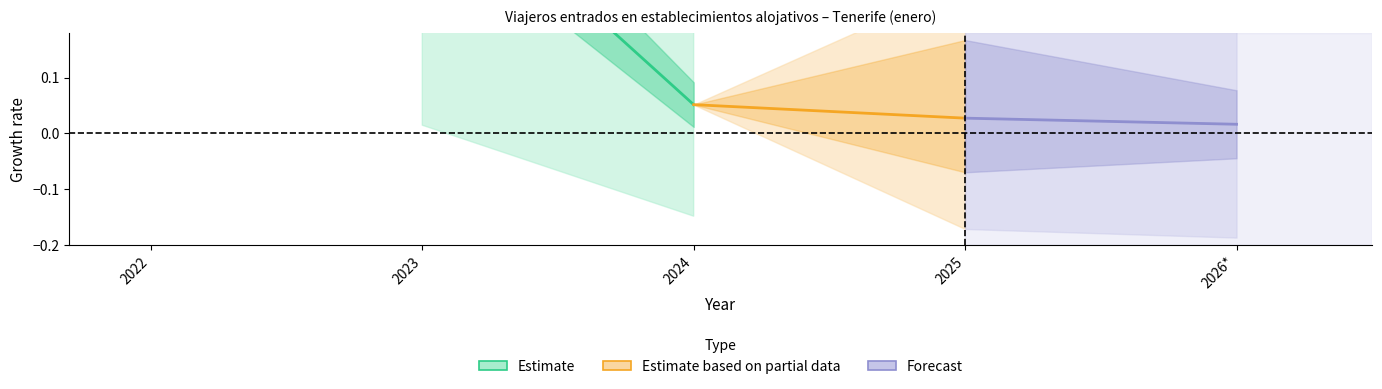

Reading left to right, extract all data points from this chart.

Estimate: 0.5	0.1
Estimate based on partial data: 0.1	0.0
Forecast: 0.0	0.0